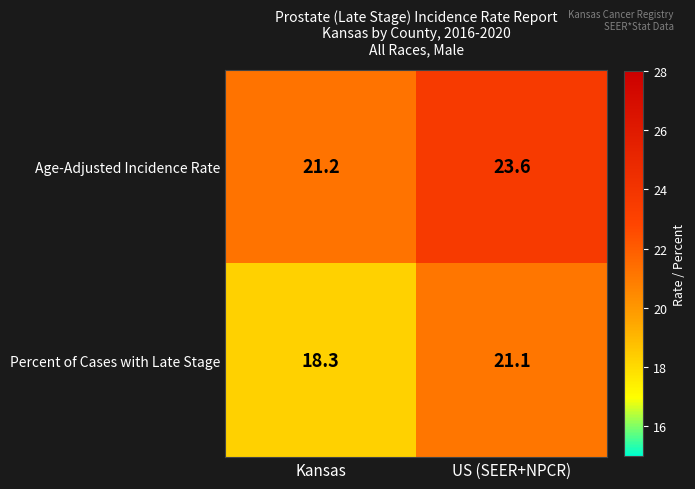

How many distinct data groups are displayed?

2